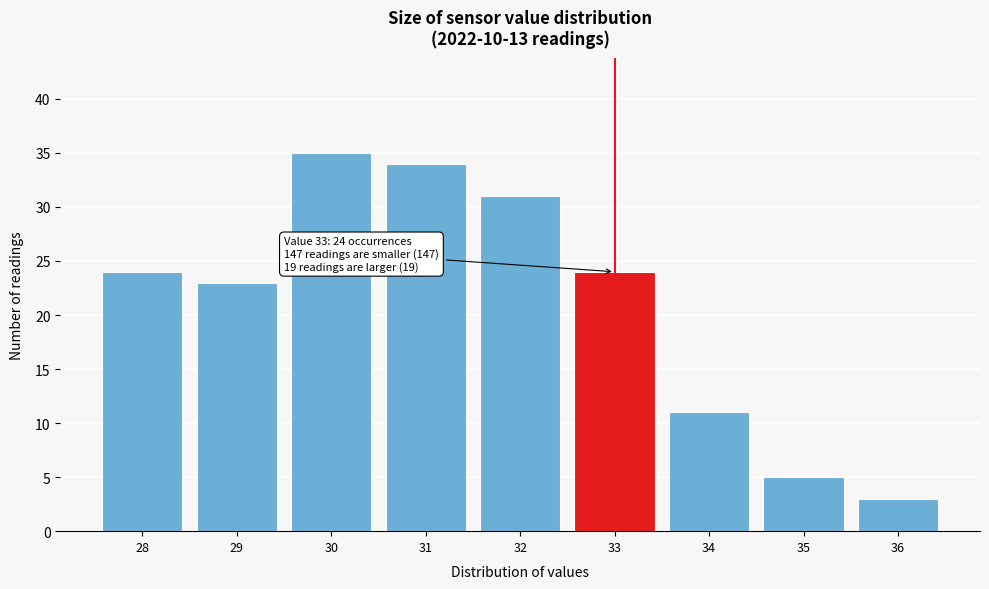

Which range on the x-axis has the tallest bar?

29.5 to 30.5